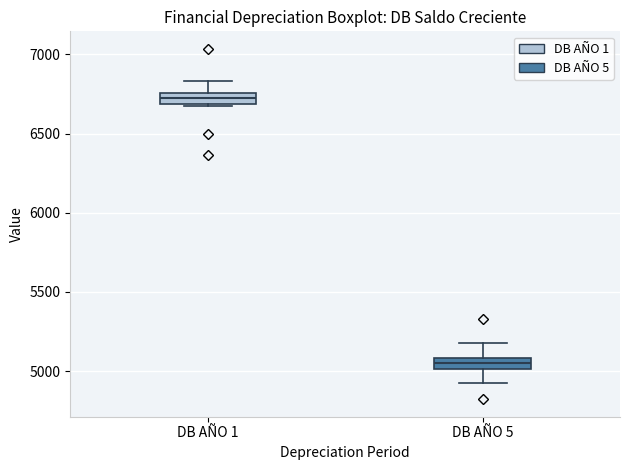

Which box's median line is the lowest?

DB AÑO 5